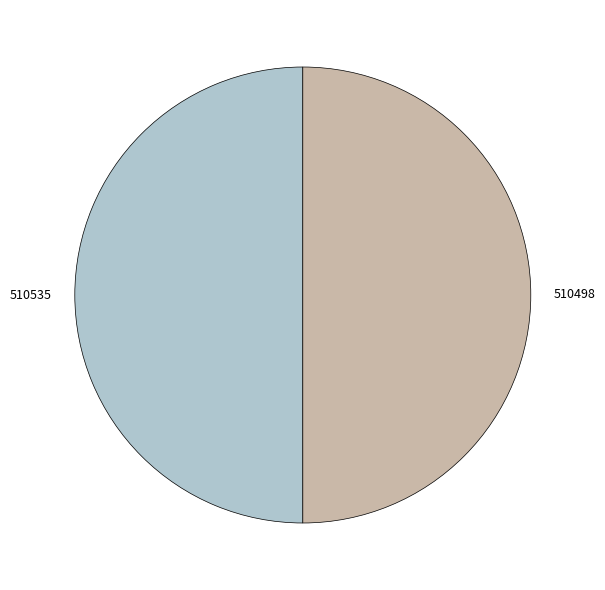

Combined, do 510498 and 510535 account for over 50%?

Yes